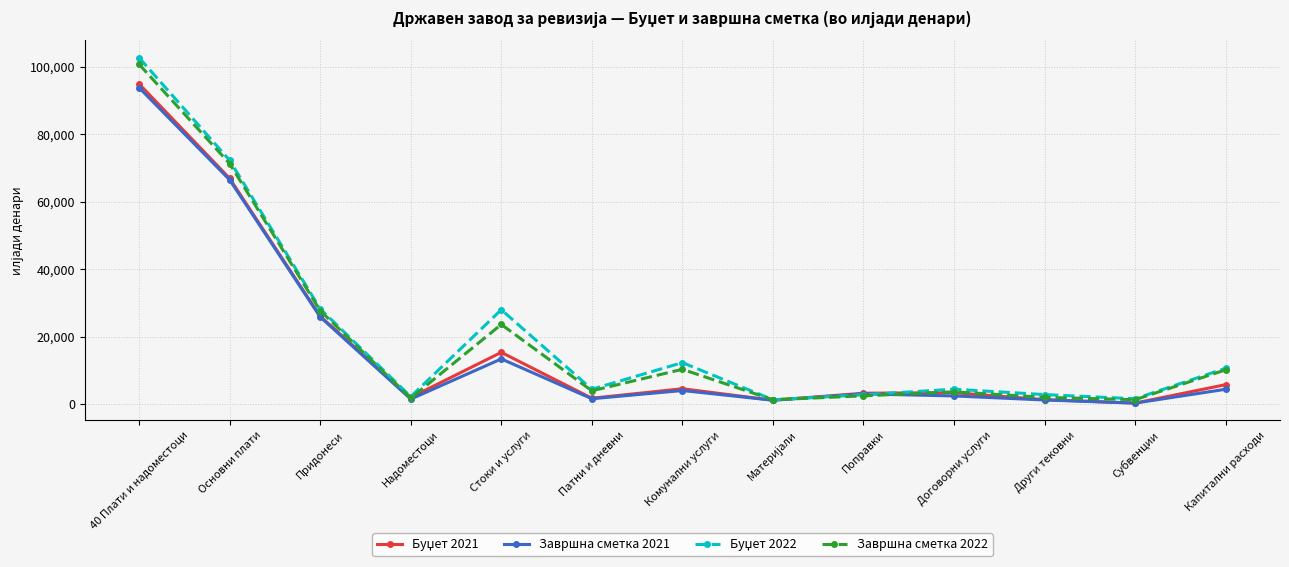

What is the maximum value for Завршна сметка 2022?

100721.8